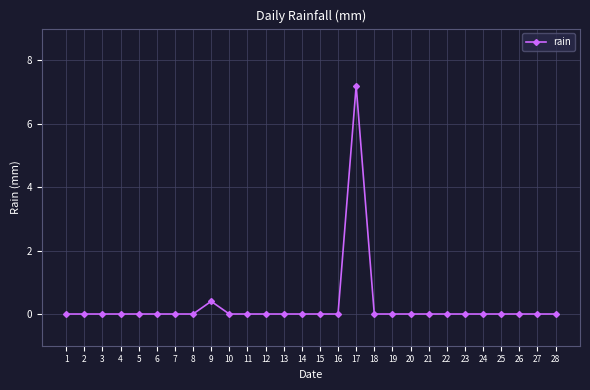

Is it true that the value at 24 is 0.0?

True